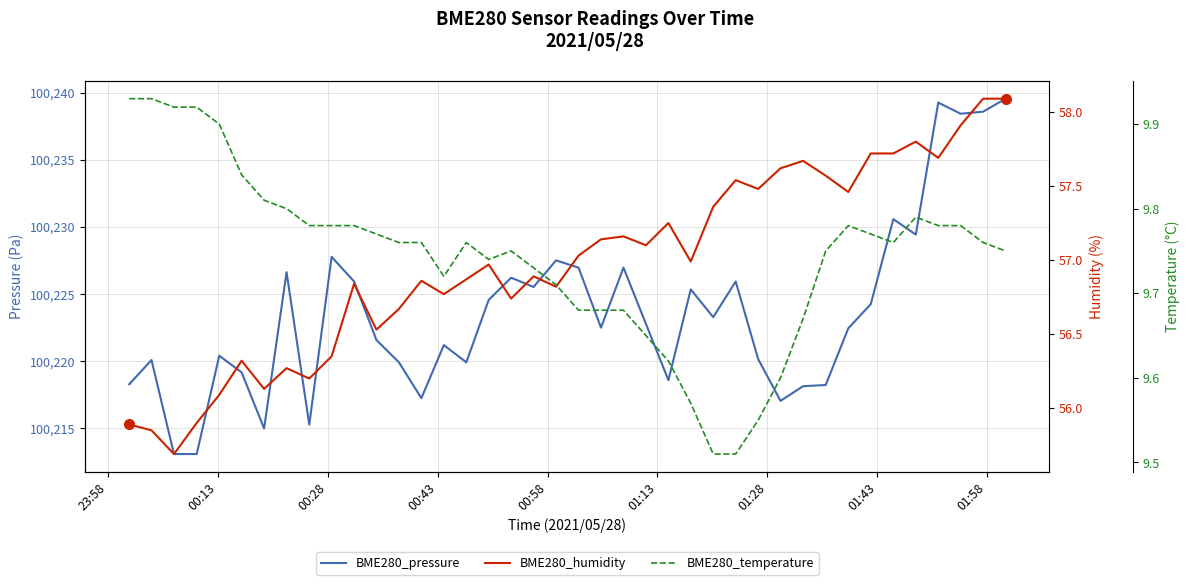

What is the total value across all series at 23:58?

100284.1